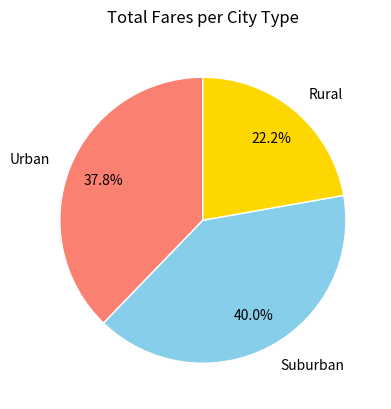

Is Suburban the majority of the pie?

No